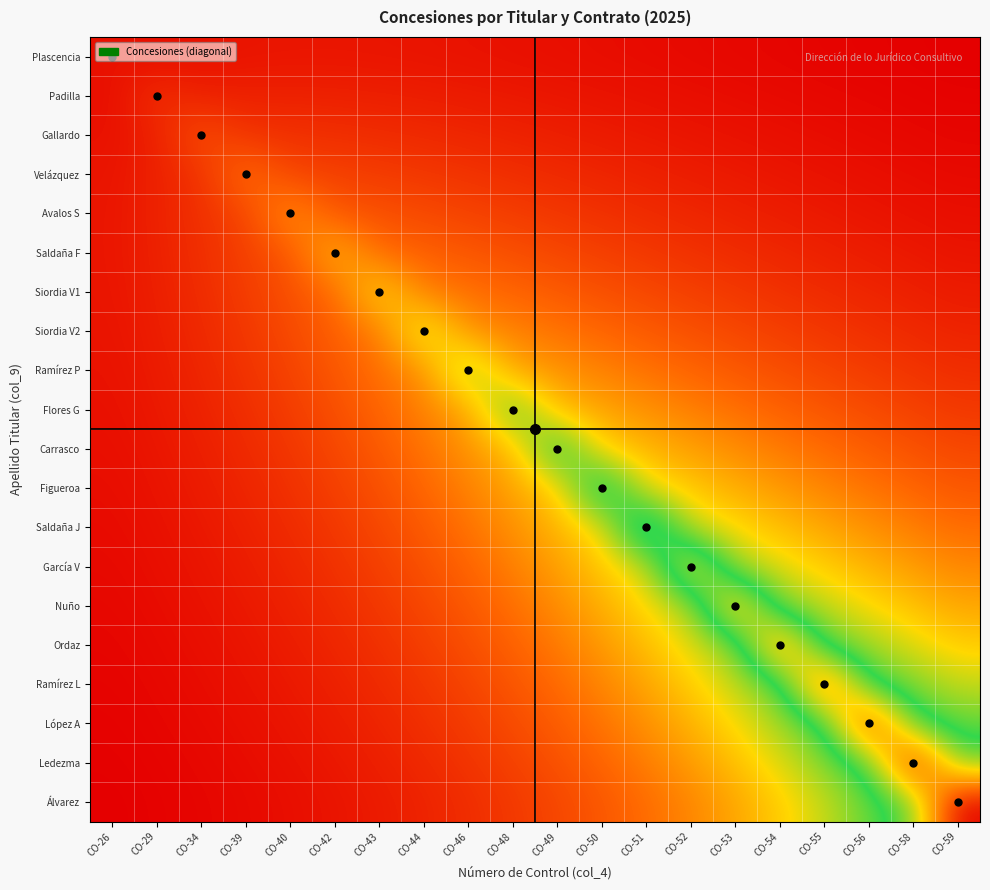

Reading right to left, list all the values displayed in this chart.

Plascencia: CO-59=0.6	CO-58=0.7	CO-56=0.7	CO-55=0.8	CO-54=0.9	CO-53=1.0	CO-52=1.1	CO-51=1.2	CO-50=1.2	CO-49=1.3	CO-48=1.4	CO-46=1.5	CO-44=1.6	CO-43=1.6	CO-42=1.7	CO-40=1.6	CO-39=1.6	CO-34=1.5	CO-29=1.3	CO-26=1.5
Padilla: CO-59=0.7	CO-58=0.8	CO-56=0.9	CO-55=1.0	CO-54=1.1	CO-53=1.2	CO-52=1.3	CO-51=1.4	CO-50=1.6	CO-49=1.7	CO-48=1.8	CO-46=1.9	CO-44=2.0	CO-43=2.1	CO-42=2.2	CO-40=2.2	CO-39=2.2	CO-34=2.2	CO-29=3.0	CO-26=1.3
Gallardo: CO-59=0.9	CO-58=1.0	CO-56=1.1	CO-55=1.2	CO-54=1.4	CO-53=1.5	CO-52=1.6	CO-51=1.8	CO-50=1.9	CO-49=2.1	CO-48=2.3	CO-46=2.4	CO-44=2.6	CO-43=2.7	CO-42=2.9	CO-40=3.0	CO-39=3.0	CO-34=4.5	CO-29=2.2	CO-26=1.5
Velázquez: CO-59=1.1	CO-58=1.2	CO-56=1.3	CO-55=1.5	CO-54=1.7	CO-53=1.8	CO-52=2.0	CO-51=2.2	CO-50=2.4	CO-49=2.6	CO-48=2.8	CO-46=3.1	CO-44=3.3	CO-43=3.5	CO-42=3.7	CO-40=3.9	CO-39=6.0	CO-34=3.0	CO-29=2.2	CO-26=1.6
Avalos S: CO-59=1.3	CO-58=1.5	CO-56=1.6	CO-55=1.8	CO-54=2.0	CO-53=2.2	CO-52=2.5	CO-51=2.7	CO-50=3.0	CO-49=3.3	CO-48=3.5	CO-46=3.8	CO-44=4.1	CO-43=4.4	CO-42=4.7	CO-40=7.5	CO-39=3.9	CO-34=3.0	CO-29=2.2	CO-26=1.6
Saldaña F: CO-59=1.6	CO-58=1.8	CO-56=2.0	CO-55=2.2	CO-54=2.5	CO-53=2.7	CO-52=3.0	CO-51=3.3	CO-50=3.7	CO-49=4.0	CO-48=4.4	CO-46=4.8	CO-44=5.2	CO-43=5.6	CO-42=9.0	CO-40=4.7	CO-39=3.7	CO-34=2.9	CO-29=2.2	CO-26=1.7
Siordia V1: CO-59=1.9	CO-58=2.1	CO-56=2.4	CO-55=2.7	CO-54=3.0	CO-53=3.3	CO-52=3.7	CO-51=4.1	CO-50=4.5	CO-49=4.9	CO-48=5.4	CO-46=5.9	CO-44=6.5	CO-43=10.5	CO-42=5.6	CO-40=4.4	CO-39=3.5	CO-34=2.7	CO-29=2.1	CO-26=1.6
Siordia V2: CO-59=2.3	CO-58=2.6	CO-56=2.9	CO-55=3.2	CO-54=3.6	CO-53=4.0	CO-52=4.5	CO-51=5.0	CO-50=5.5	CO-49=6.1	CO-48=6.7	CO-46=7.3	CO-44=12.0	CO-43=6.5	CO-42=5.2	CO-40=4.1	CO-39=3.3	CO-34=2.6	CO-29=2.0	CO-26=1.6
Ramírez P: CO-59=2.8	CO-58=3.1	CO-56=3.5	CO-55=3.9	CO-54=4.4	CO-53=4.9	CO-52=5.4	CO-51=6.0	CO-50=6.7	CO-49=7.4	CO-48=8.2	CO-46=13.5	CO-44=7.3	CO-43=5.9	CO-42=4.8	CO-40=3.8	CO-39=3.1	CO-34=2.4	CO-29=1.9	CO-26=1.5
Flores G: CO-59=3.3	CO-58=3.8	CO-56=4.2	CO-55=4.7	CO-54=5.3	CO-53=5.9	CO-52=6.6	CO-51=7.3	CO-50=8.1	CO-49=9.0	CO-48=15.0	CO-46=8.2	CO-44=6.7	CO-43=5.4	CO-42=4.4	CO-40=3.5	CO-39=2.8	CO-34=2.3	CO-29=1.8	CO-26=1.4
Carrasco: CO-59=4.0	CO-58=4.5	CO-56=5.1	CO-55=5.7	CO-54=6.4	CO-53=7.1	CO-52=8.0	CO-51=8.9	CO-50=9.9	CO-49=16.5	CO-48=9.0	CO-46=7.4	CO-44=6.1	CO-43=4.9	CO-42=4.0	CO-40=3.3	CO-39=2.6	CO-34=2.1	CO-29=1.7	CO-26=1.3
Figueroa: CO-59=4.8	CO-58=5.4	CO-56=6.1	CO-55=6.8	CO-54=7.7	CO-53=8.6	CO-52=9.6	CO-51=10.8	CO-50=18.0	CO-49=9.9	CO-48=8.1	CO-46=6.7	CO-44=5.5	CO-43=4.5	CO-42=3.7	CO-40=3.0	CO-39=2.4	CO-34=1.9	CO-29=1.6	CO-26=1.2
Saldaña J: CO-59=5.8	CO-58=6.5	CO-56=7.3	CO-55=8.2	CO-54=9.2	CO-53=10.4	CO-52=11.6	CO-51=19.5	CO-50=10.8	CO-49=8.9	CO-48=7.3	CO-46=6.0	CO-44=5.0	CO-43=4.1	CO-42=3.3	CO-40=2.7	CO-39=2.2	CO-34=1.8	CO-29=1.4	CO-26=1.2
García V: CO-59=6.9	CO-58=7.8	CO-56=8.8	CO-55=9.9	CO-54=11.1	CO-53=12.5	CO-52=21.0	CO-51=11.6	CO-50=9.6	CO-49=8.0	CO-48=6.6	CO-46=5.4	CO-44=4.5	CO-43=3.7	CO-42=3.0	CO-40=2.5	CO-39=2.0	CO-34=1.6	CO-29=1.3	CO-26=1.1
Nuño: CO-59=8.3	CO-58=9.3	CO-56=10.5	CO-55=11.9	CO-54=13.3	CO-53=22.5	CO-52=12.5	CO-51=10.4	CO-50=8.6	CO-49=7.1	CO-48=5.9	CO-46=4.9	CO-44=4.0	CO-43=3.3	CO-42=2.7	CO-40=2.2	CO-39=1.8	CO-34=1.5	CO-29=1.2	CO-26=1.0
Ordaz: CO-59=9.9	CO-58=11.2	CO-56=12.6	CO-55=14.2	CO-54=24.0	CO-53=13.3	CO-52=11.1	CO-51=9.2	CO-50=7.7	CO-49=6.4	CO-48=5.3	CO-46=4.4	CO-44=3.6	CO-43=3.0	CO-42=2.5	CO-40=2.0	CO-39=1.7	CO-34=1.4	CO-29=1.1	CO-26=0.9
Ramírez L: CO-59=11.8	CO-58=13.3	CO-56=15.1	CO-55=25.5	CO-54=14.2	CO-53=11.9	CO-52=9.9	CO-51=8.2	CO-50=6.8	CO-49=5.7	CO-48=4.7	CO-46=3.9	CO-44=3.2	CO-43=2.7	CO-42=2.2	CO-40=1.8	CO-39=1.5	CO-34=1.2	CO-29=1.0	CO-26=0.8
López A: CO-59=14.1	CO-58=15.9	CO-56=27.0	CO-55=15.1	CO-54=12.6	CO-53=10.5	CO-52=8.8	CO-51=7.3	CO-50=6.1	CO-49=5.1	CO-48=4.2	CO-46=3.5	CO-44=2.9	CO-43=2.4	CO-42=2.0	CO-40=1.6	CO-39=1.3	CO-34=1.1	CO-29=0.9	CO-26=0.7
Ledezma: CO-59=16.8	CO-58=28.5	CO-56=15.9	CO-55=13.3	CO-54=11.2	CO-53=9.3	CO-52=7.8	CO-51=6.5	CO-50=5.4	CO-49=4.5	CO-48=3.8	CO-46=3.1	CO-44=2.6	CO-43=2.1	CO-42=1.8	CO-40=1.5	CO-39=1.2	CO-34=1.0	CO-29=0.8	CO-26=0.7
Álvarez: CO-59=30.0	CO-58=16.8	CO-56=14.1	CO-55=11.8	CO-54=9.9	CO-53=8.3	CO-52=6.9	CO-51=5.8	CO-50=4.8	CO-49=4.0	CO-48=3.3	CO-46=2.8	CO-44=2.3	CO-43=1.9	CO-42=1.6	CO-40=1.3	CO-39=1.1	CO-34=0.9	CO-29=0.7	CO-26=0.6